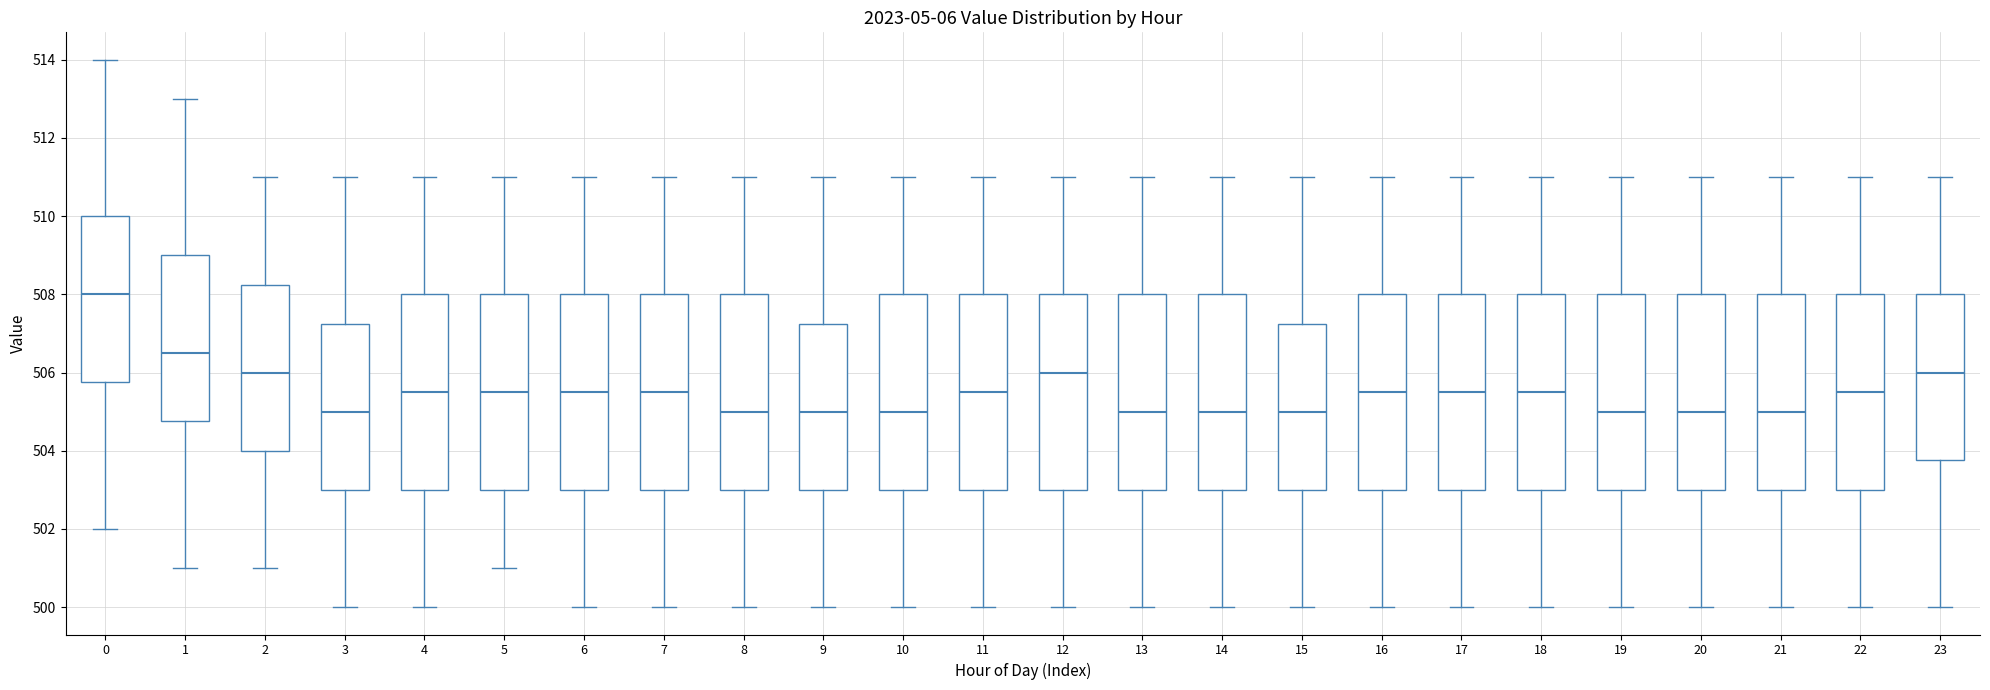

Reading left to right, transcribe this box plot: for each box, give where its median line is, the range the box spans, and where its two whiskers end, as read against the y-axis. The values are not printed on the chart, so give them approximately, as read against the axis.

0: median 508.0, box 505.8 to 510.0, whiskers 502.0 to 514.0
1: median 506.6, box 504.8 to 509.0, whiskers 501.0 to 513.0
2: median 506.0, box 504.0 to 508.2, whiskers 501.0 to 511.0
3: median 505.0, box 503.0 to 507.2, whiskers 500.0 to 511.0
4: median 505.6, box 503.0 to 508.0, whiskers 500.0 to 511.0
5: median 505.6, box 503.0 to 508.0, whiskers 501.0 to 511.0
6: median 505.6, box 503.0 to 508.0, whiskers 500.0 to 511.0
7: median 505.6, box 503.0 to 508.0, whiskers 500.0 to 511.0
8: median 505.0, box 503.0 to 508.0, whiskers 500.0 to 511.0
9: median 505.0, box 503.0 to 507.2, whiskers 500.0 to 511.0
10: median 505.0, box 503.0 to 508.0, whiskers 500.0 to 511.0
11: median 505.6, box 503.0 to 508.0, whiskers 500.0 to 511.0
12: median 506.0, box 503.0 to 508.0, whiskers 500.0 to 511.0
13: median 505.0, box 503.0 to 508.0, whiskers 500.0 to 511.0
14: median 505.0, box 503.0 to 508.0, whiskers 500.0 to 511.0
15: median 505.0, box 503.0 to 507.2, whiskers 500.0 to 511.0
16: median 505.6, box 503.0 to 508.0, whiskers 500.0 to 511.0
17: median 505.6, box 503.0 to 508.0, whiskers 500.0 to 511.0
18: median 505.6, box 503.0 to 508.0, whiskers 500.0 to 511.0
19: median 505.0, box 503.0 to 508.0, whiskers 500.0 to 511.0
20: median 505.0, box 503.0 to 508.0, whiskers 500.0 to 511.0
21: median 505.0, box 503.0 to 508.0, whiskers 500.0 to 511.0
22: median 505.6, box 503.0 to 508.0, whiskers 500.0 to 511.0
23: median 506.0, box 503.8 to 508.0, whiskers 500.0 to 511.0